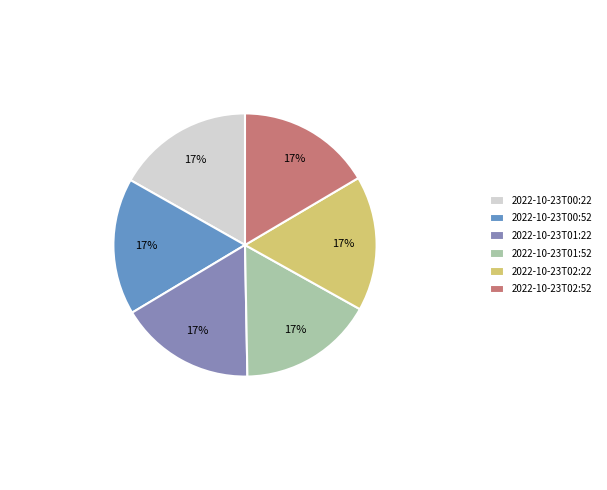

Does any single category account for the majority?

No